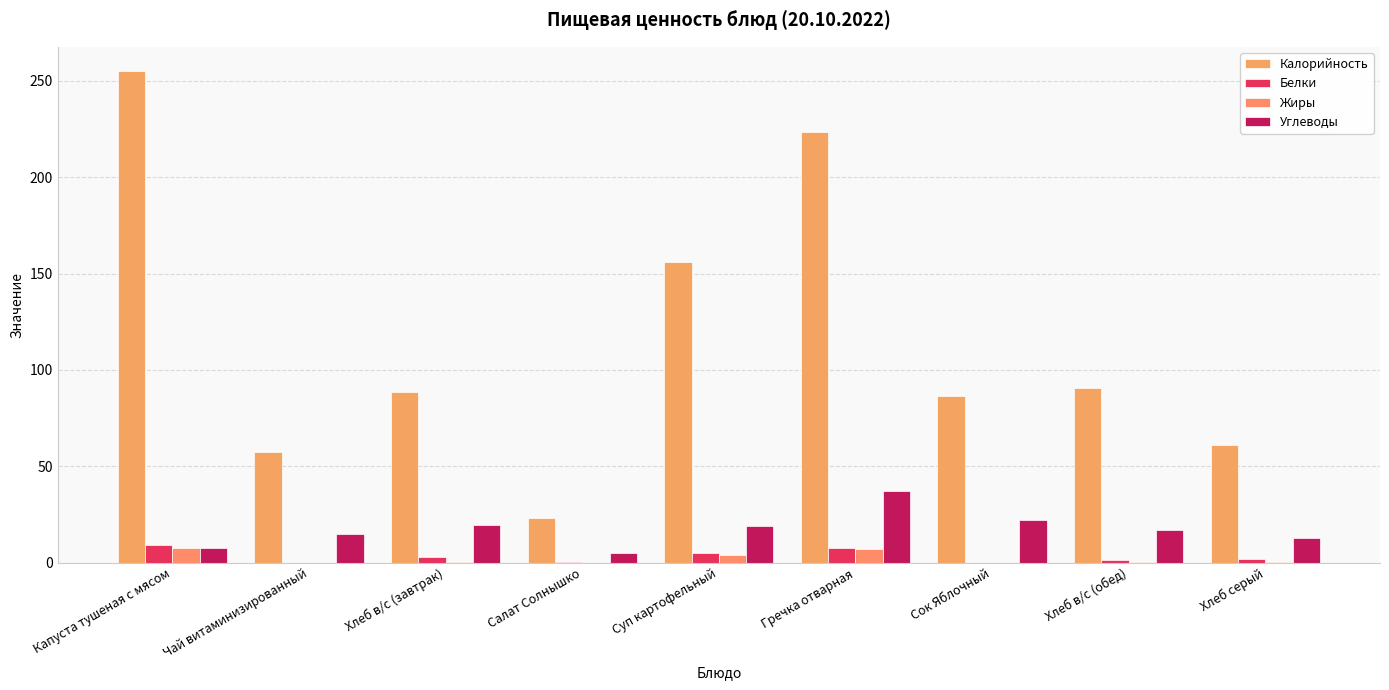

What is the lowest value of the Калорийность series?

22.9